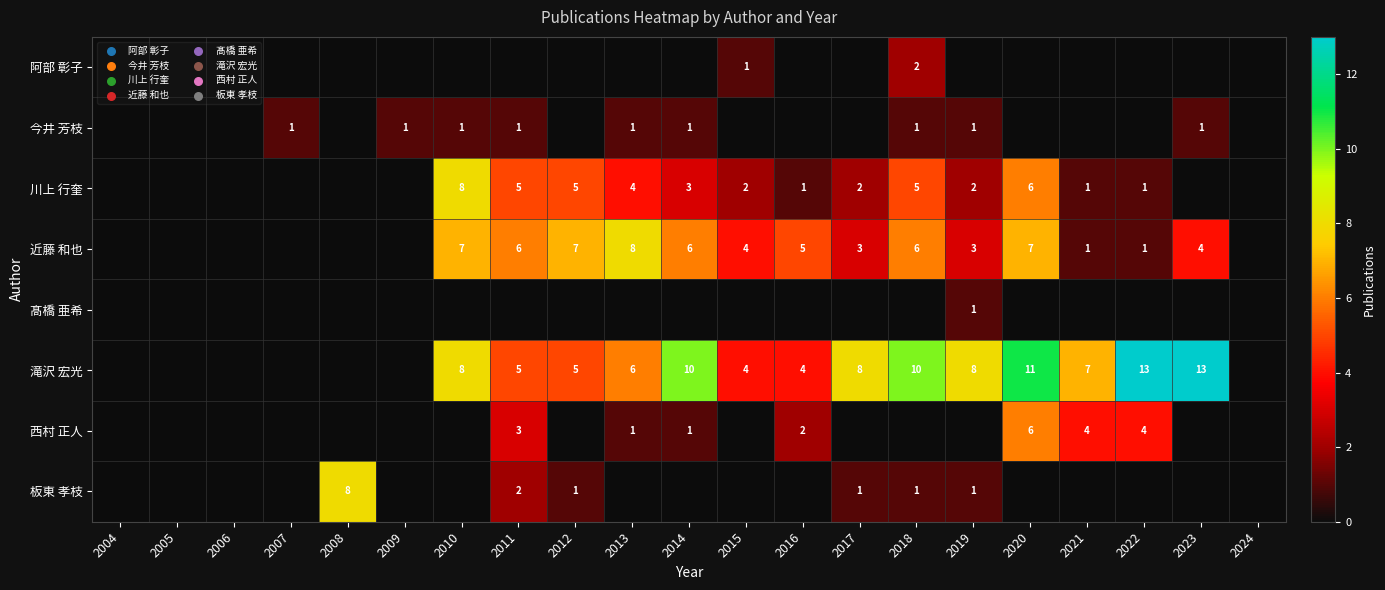

True or false: 今井 芳枝 has a value of 1 at 2019.

True